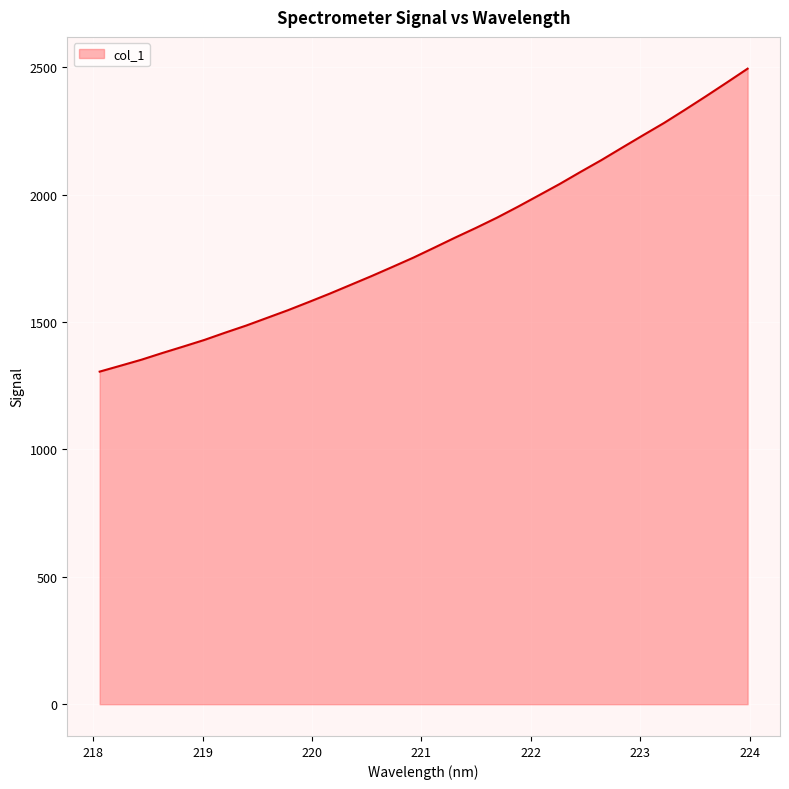

Count the number of data series in this chart.

1